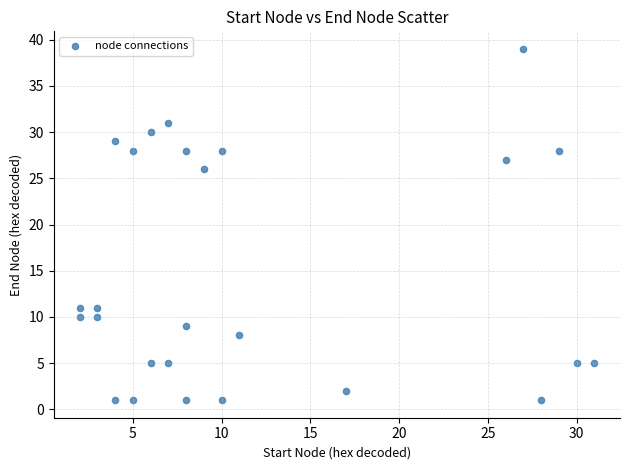

What Y value in the scatter plot is closest to 20?

26